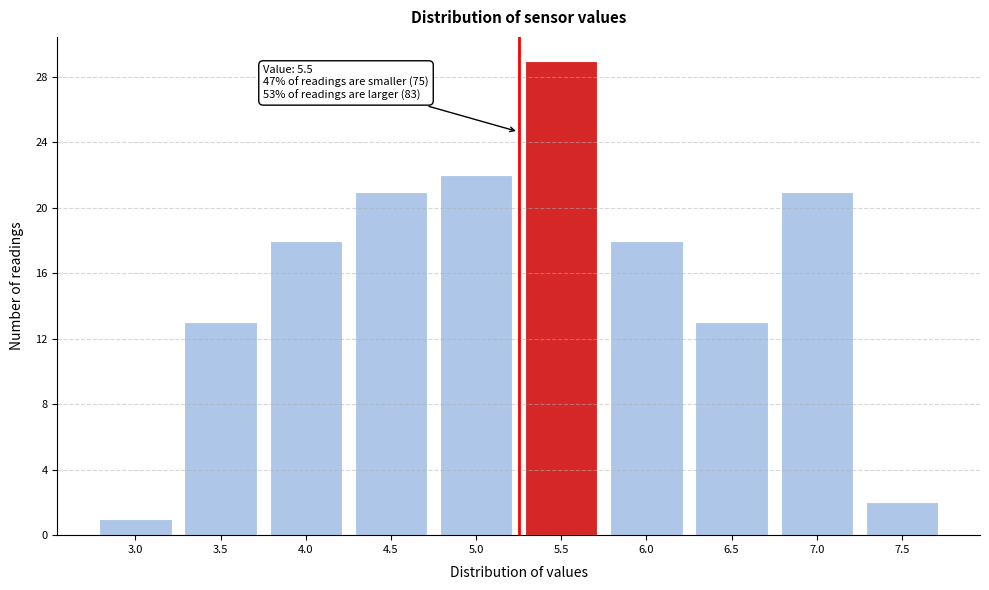

Reading left to right, extract all data points from this chart.

3.0=1	3.5=13	4.0=18	4.5=21	5.0=22	5.5=29	6.0=18	6.5=13	7.0=21	7.5=2